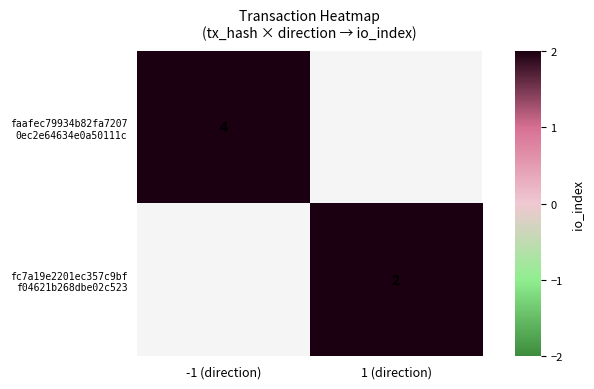

How many values in fc7a19e2201ec357c9bf f04621b268dbe02c523 are above zero?

1